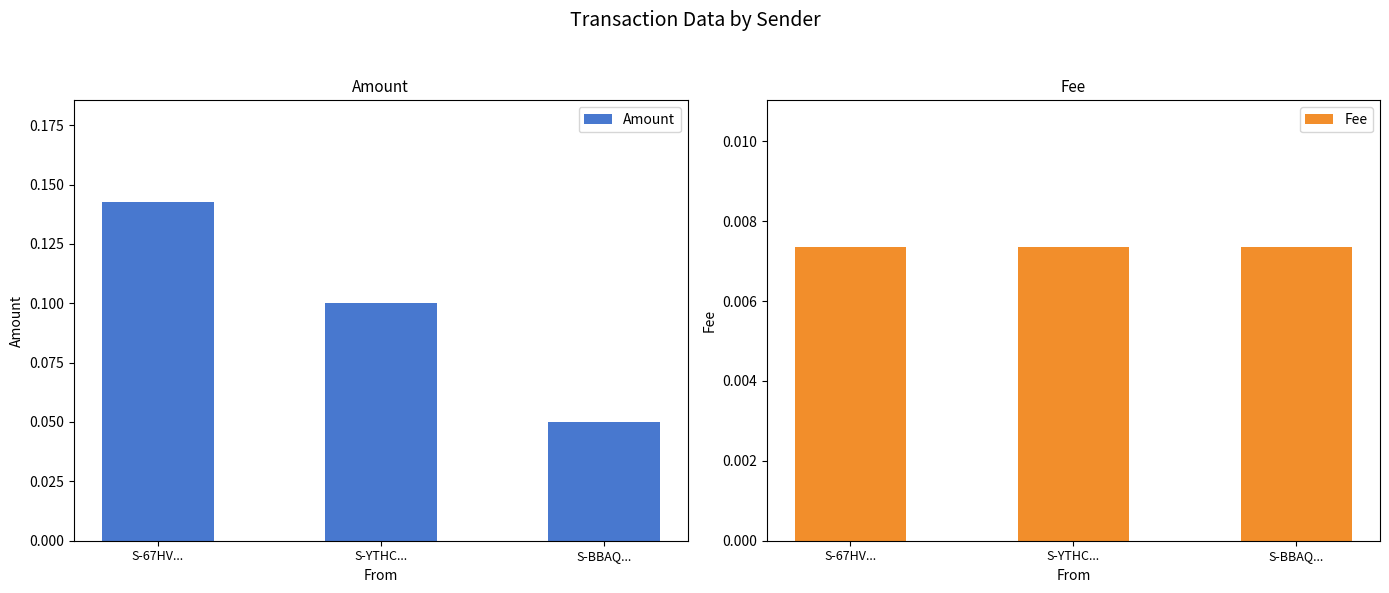

Which series has the largest total across all categories?

Amount